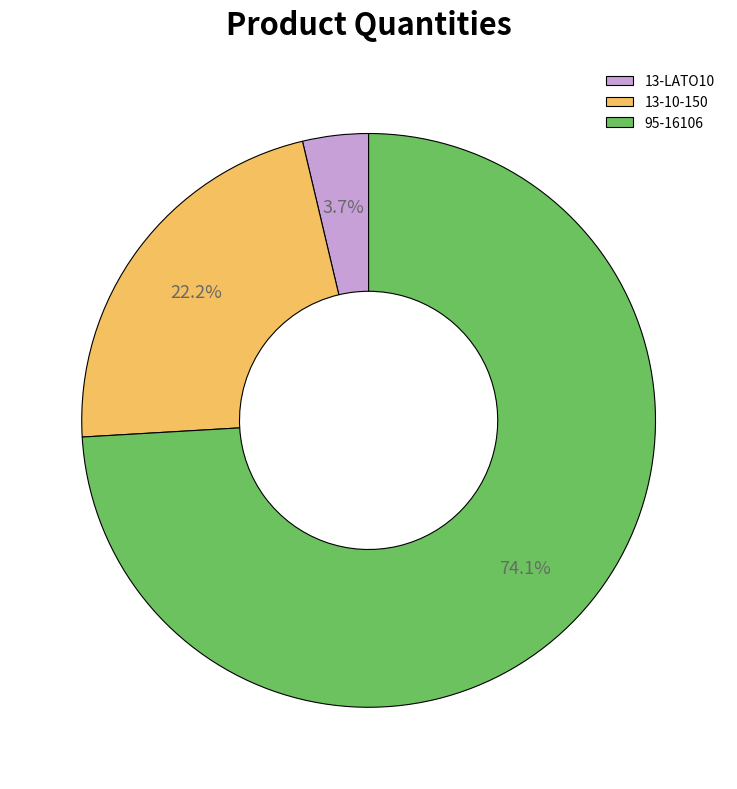

What is the largest slice in the pie chart?

95-16106